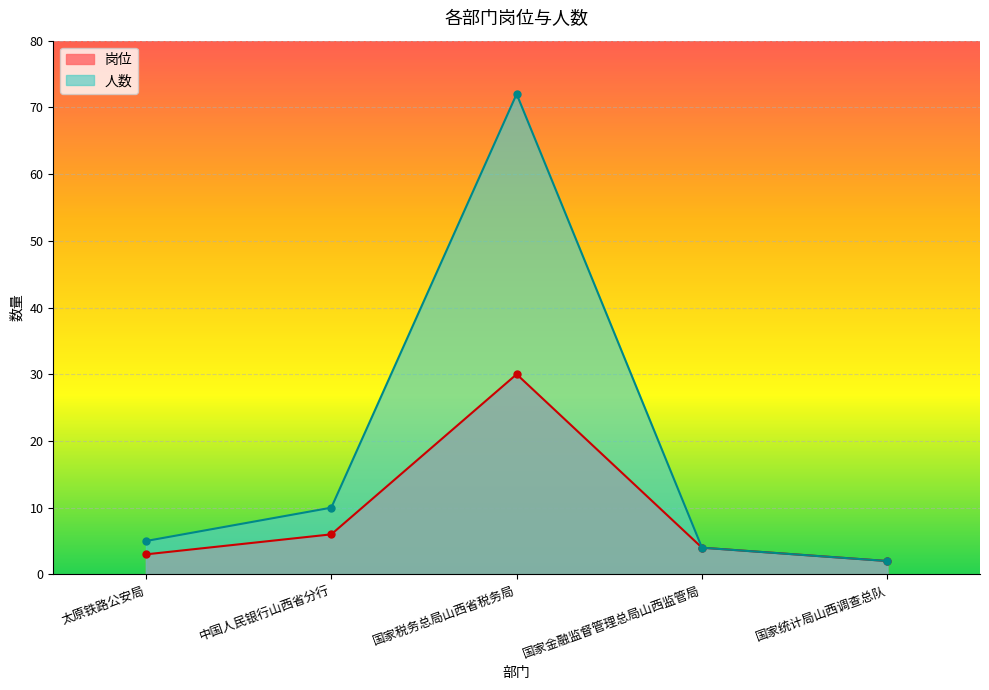

True or false: 人数 has a value of 2 at 国家统计局山西调查总队.

True